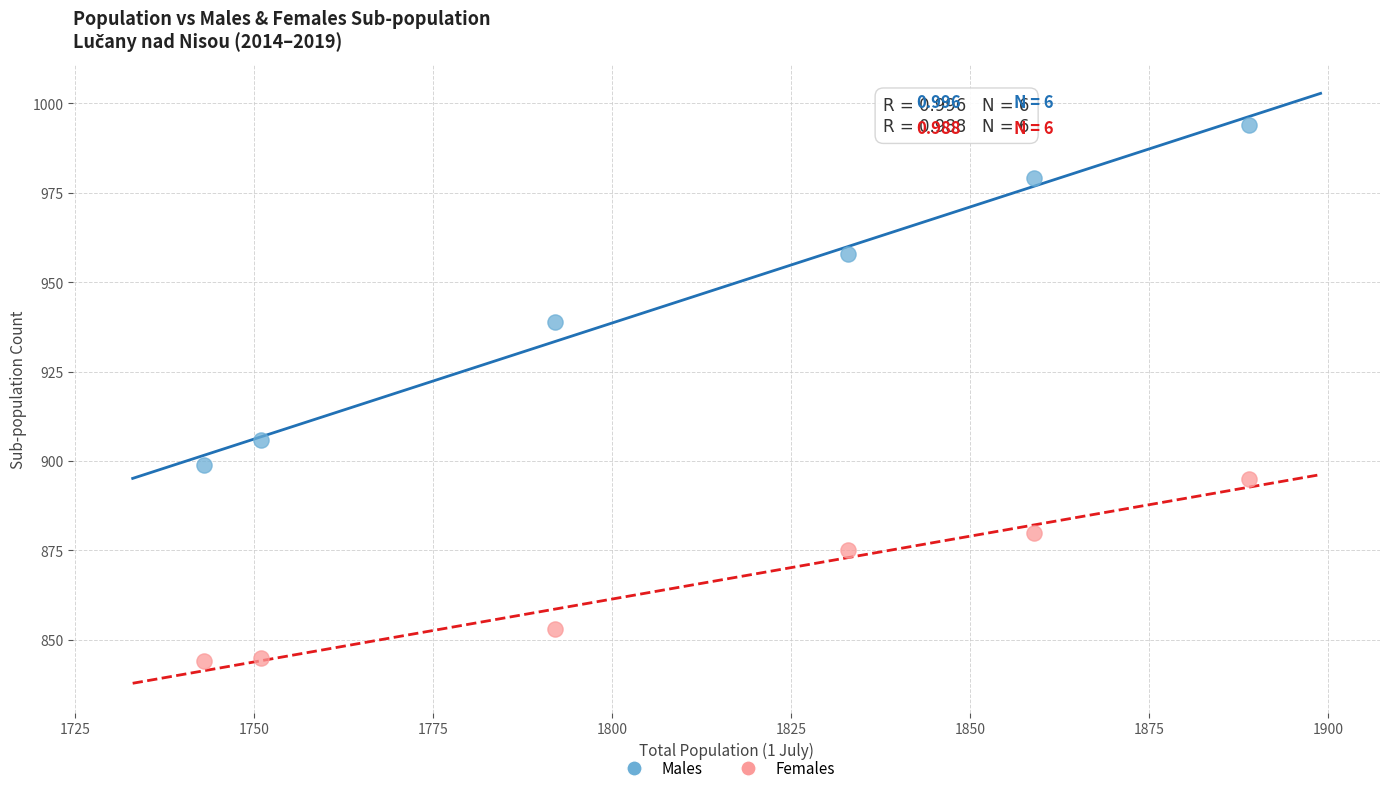

In the Females series, what Y value is closest to 869?

875